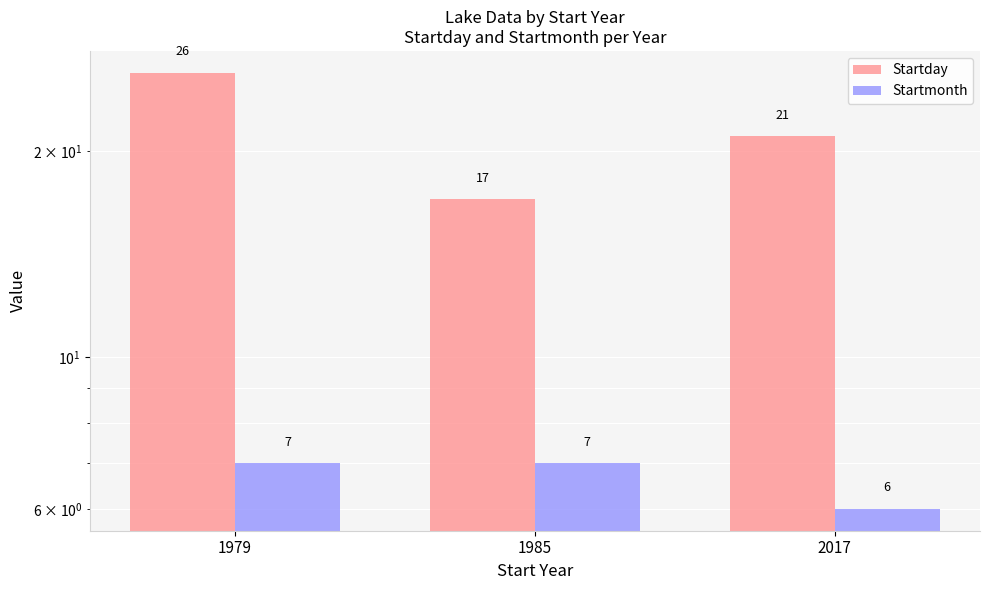

True or false: Startmonth has a value of 6 at 2017.

True